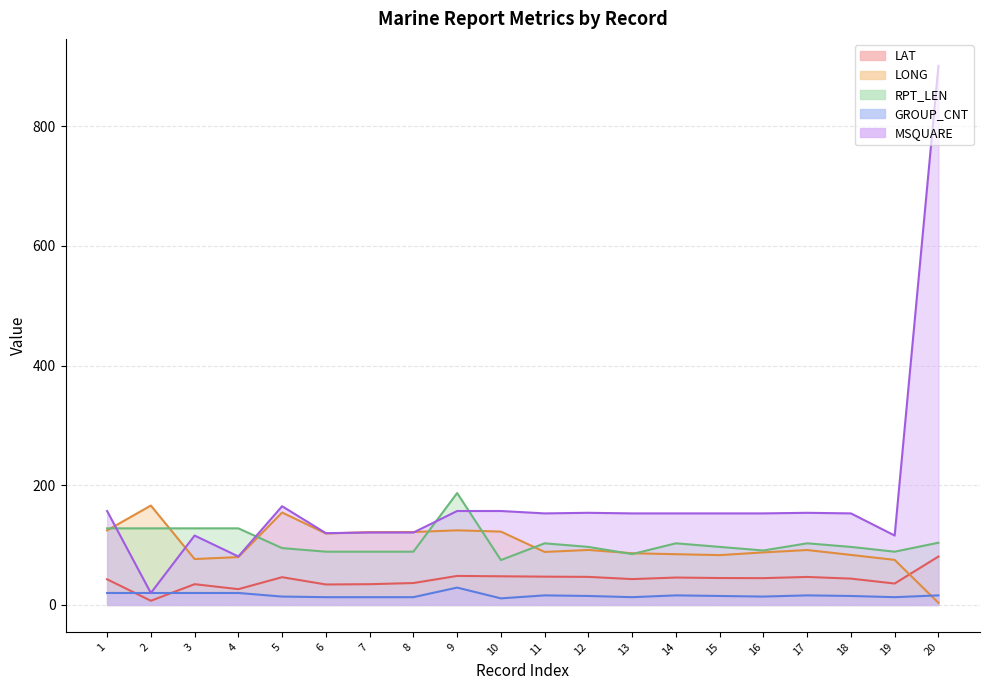

At which label does LAT reach its peak?

20